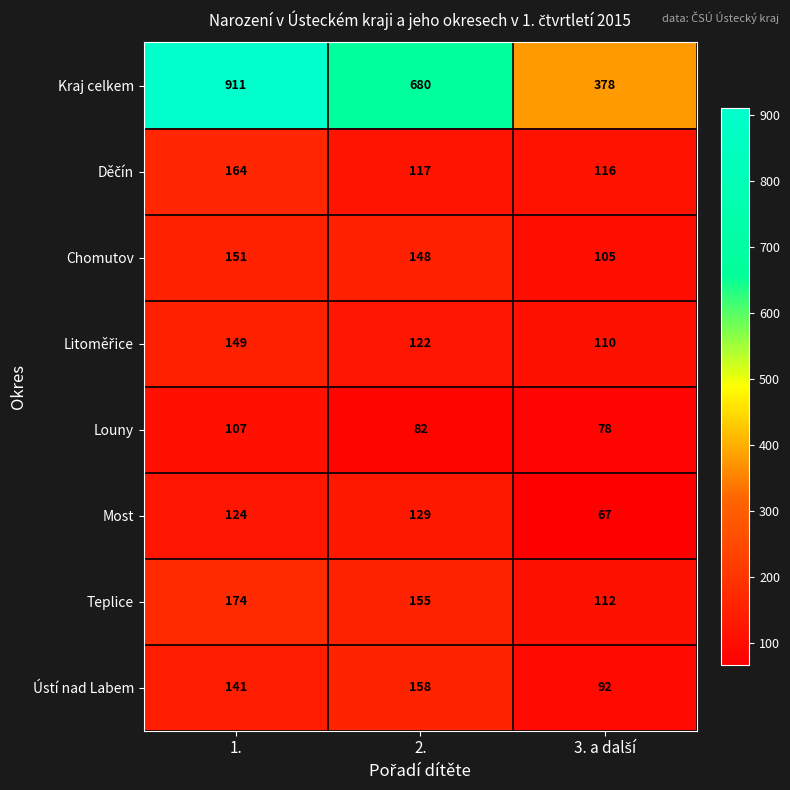

What is the average value of the Louny series?

89